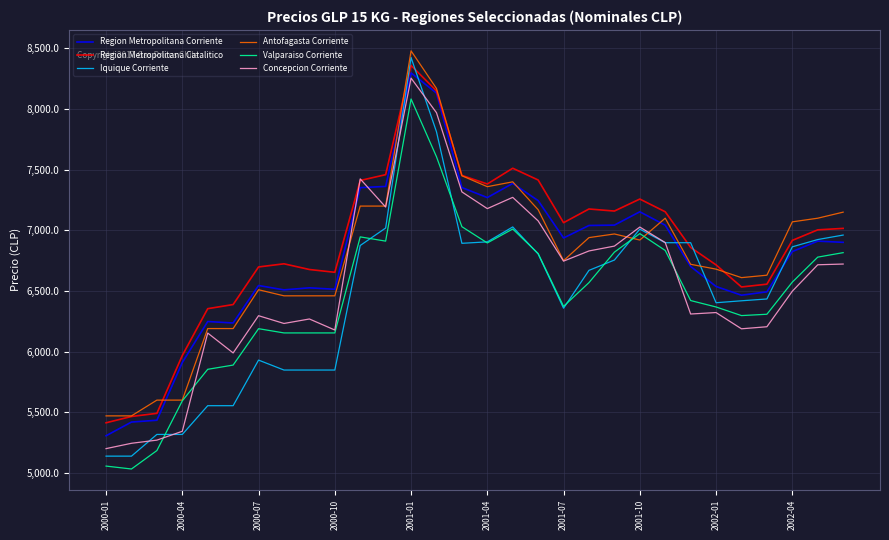

What is the lowest value of the Iquique Corriente series?

5138